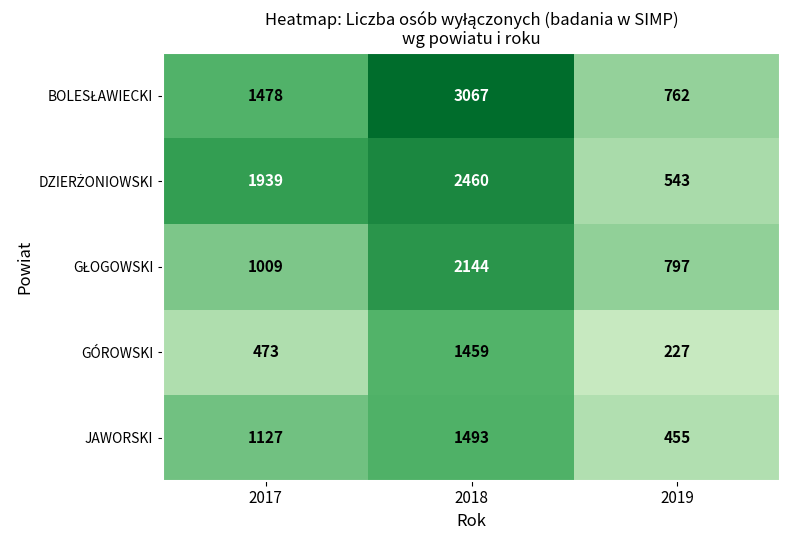

How many data points does each series have?

3